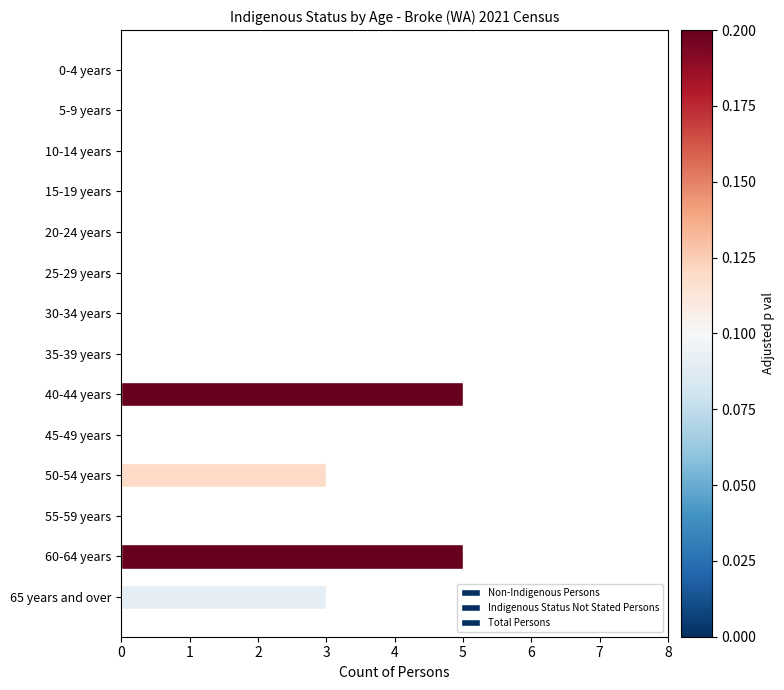

What is the greatest value displayed?

5